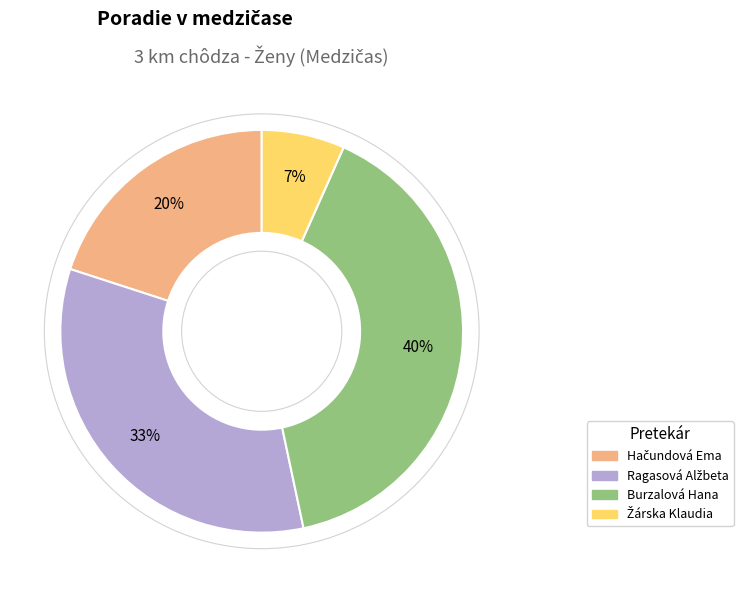

Is there any slice that represents more than half of the pie?

No